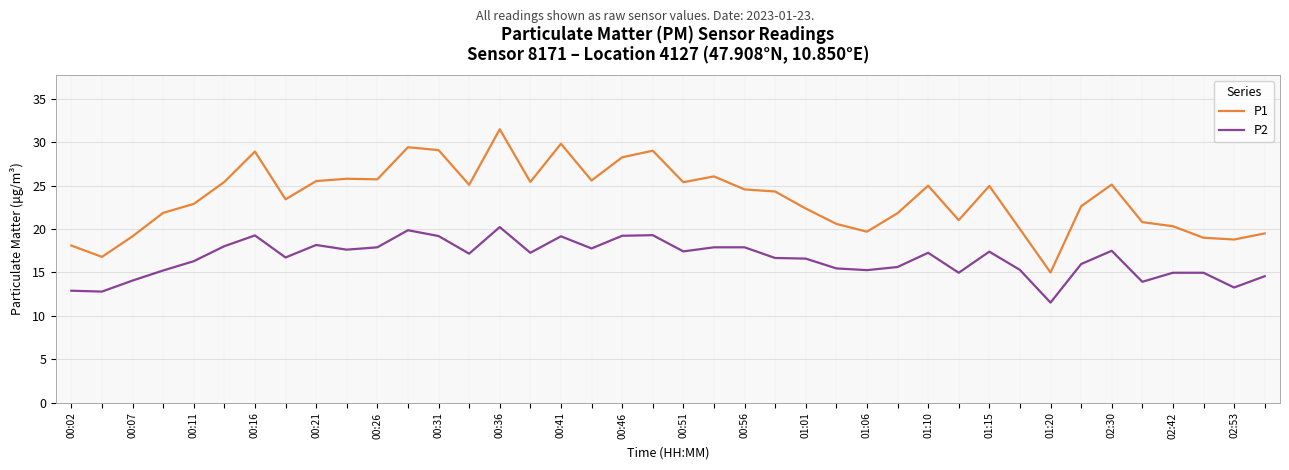

What is the average value of the P1 series?

23.6